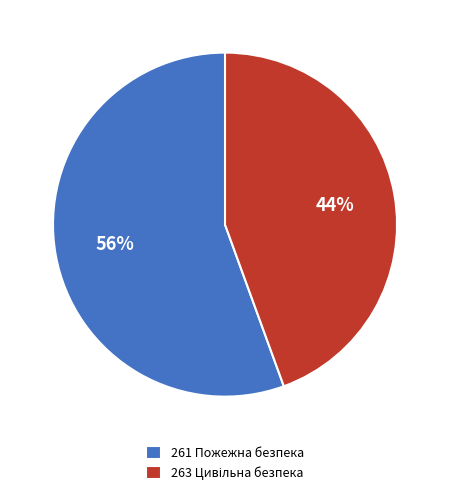

Does any single category account for the majority?

Yes